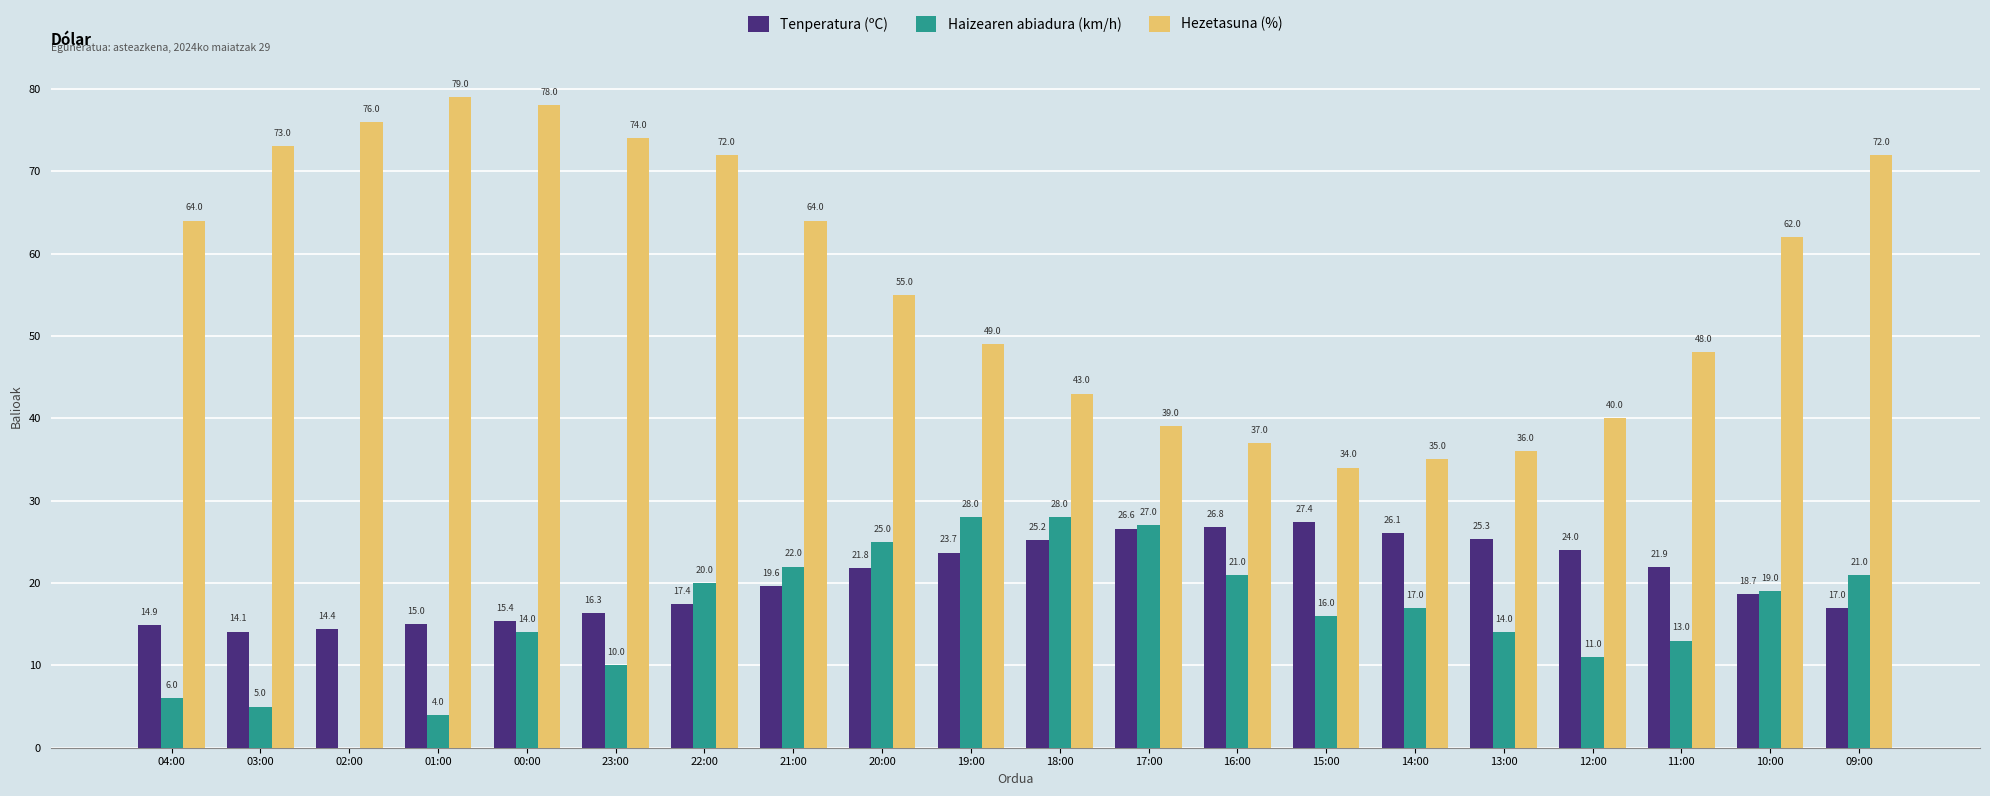

Which series changed the most between 02:00 and 19:00?

Haizearen abiadura (km/h)